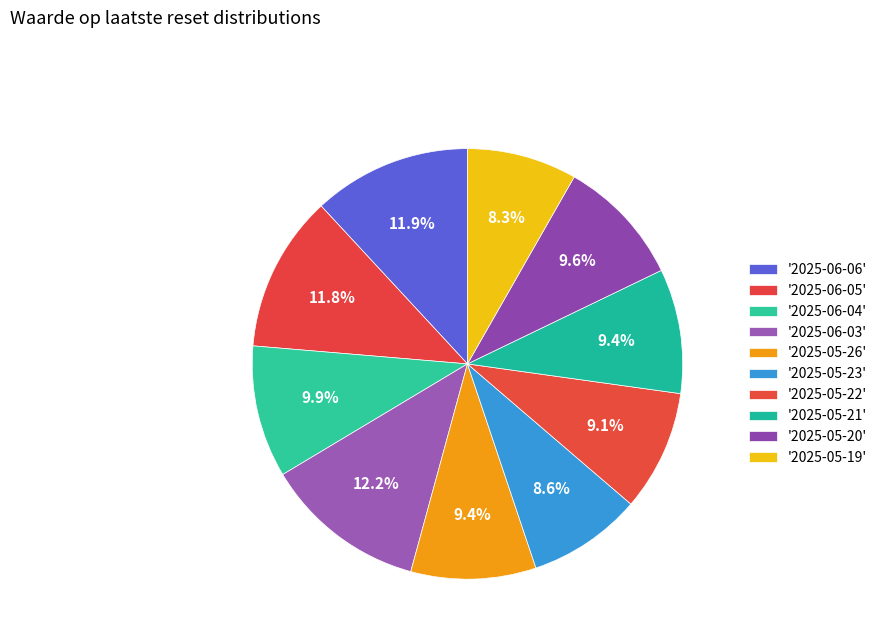

Count the number of slices in the pie.

10